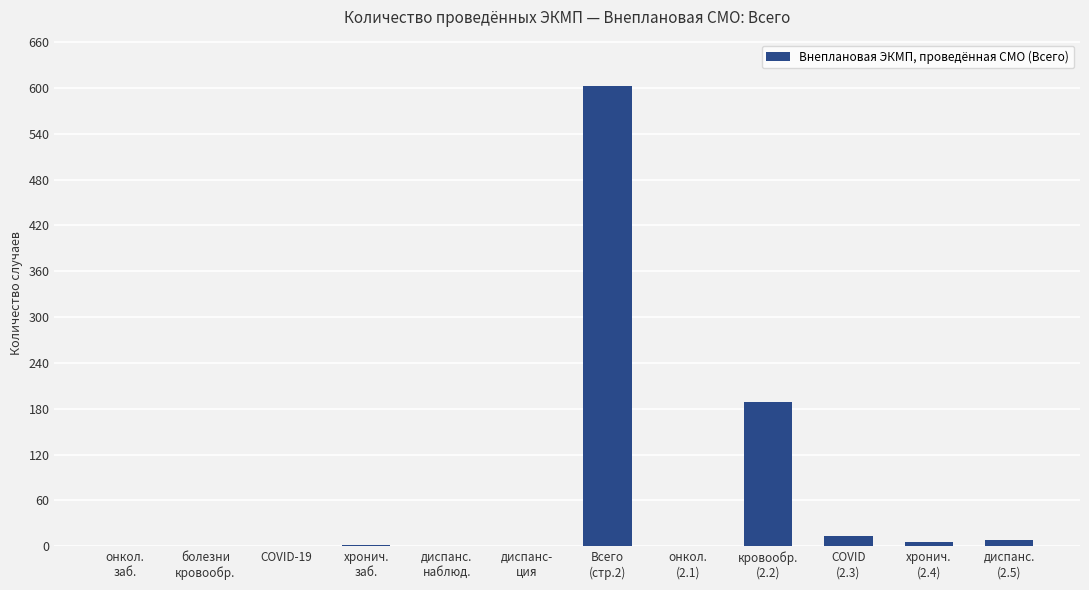

What is the sum of all values?

823